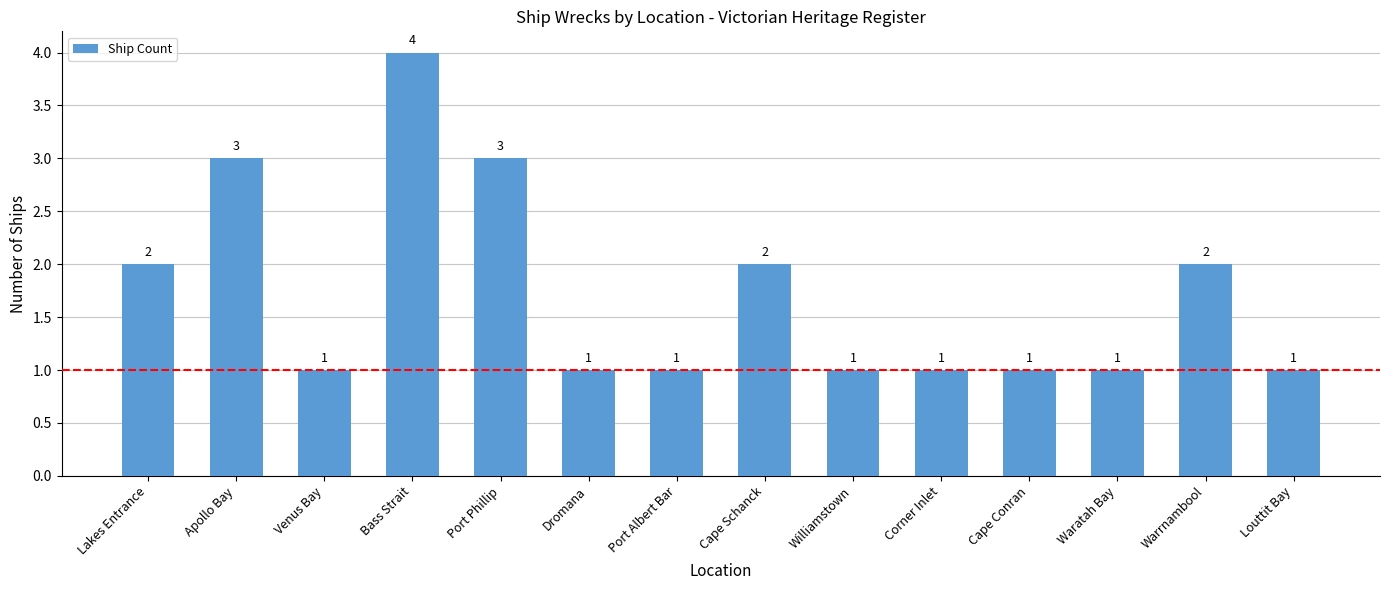

What is the value of the 6th bar from the left?

1